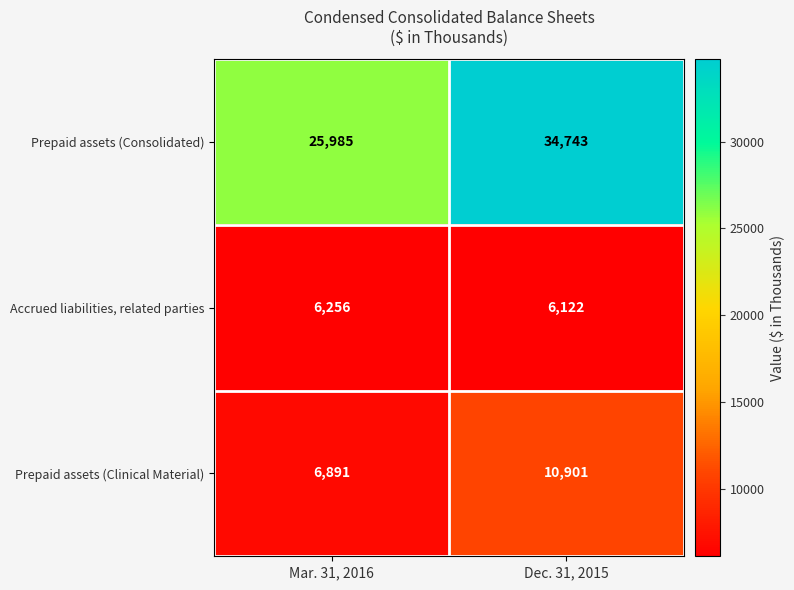

Which series has the widest spread of values?

Prepaid assets (Consolidated)